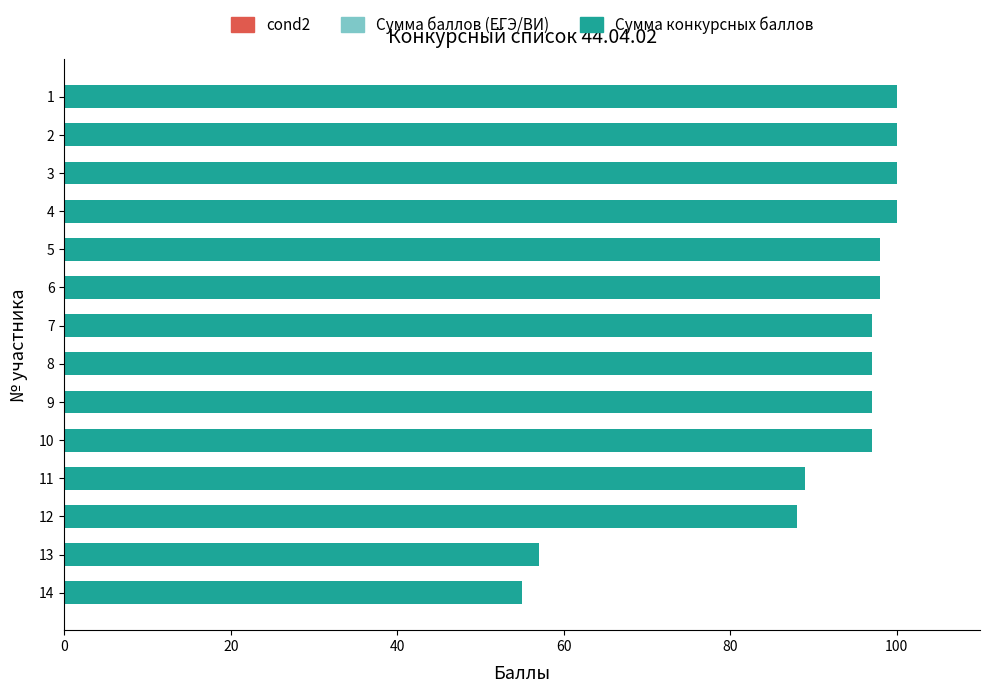

What is the difference between the maximum and second lowest values?

43